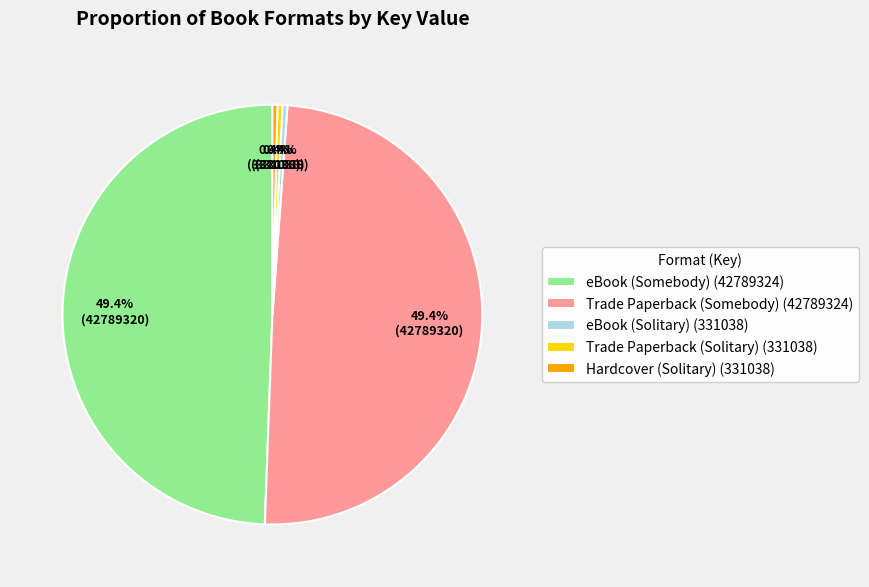

How many slices are in this pie chart?

5